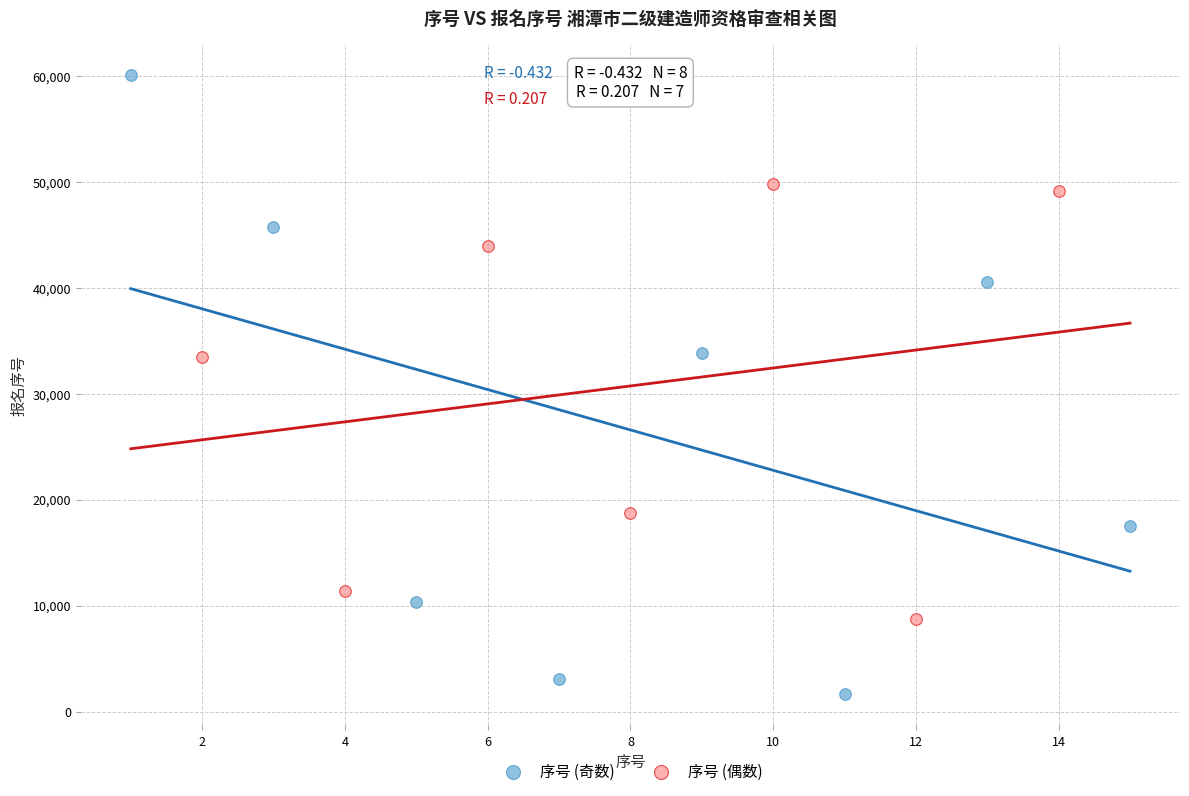

Which series has the largest Y range (max minus min)?

序号 (奇数)